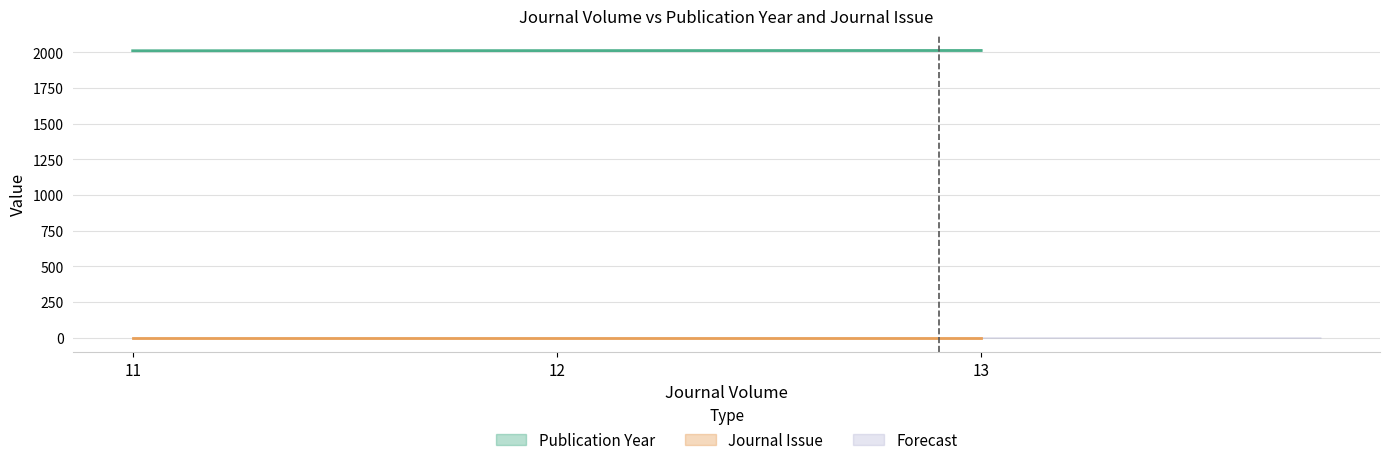

At which label is the value closest to 2011?

12